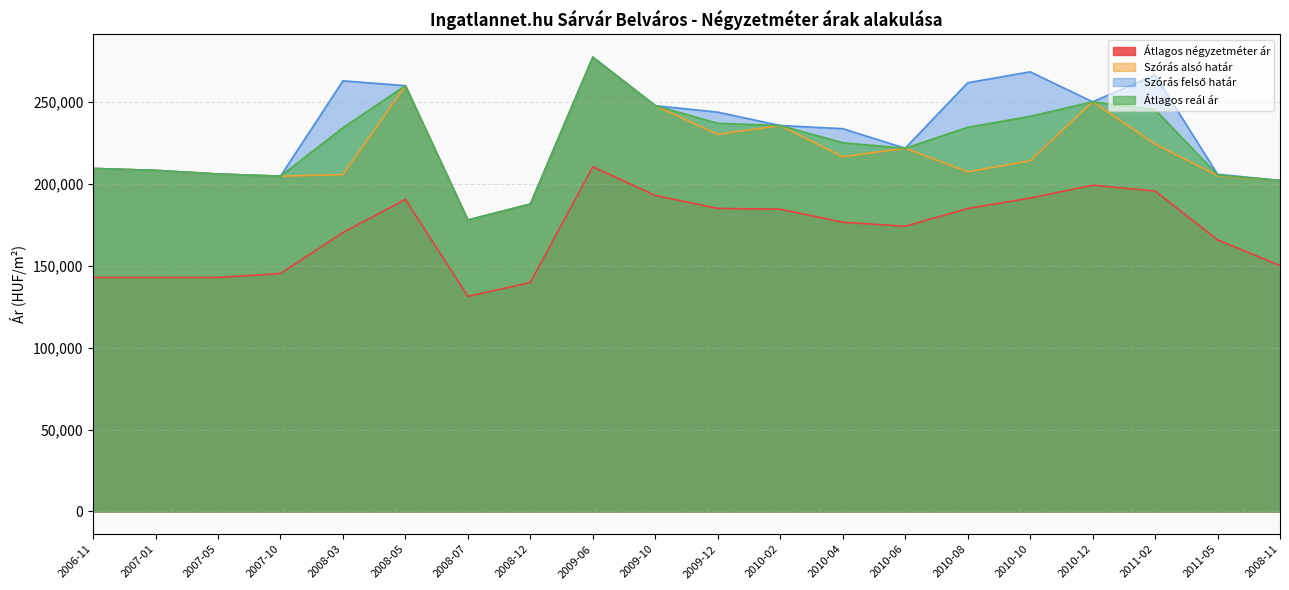

How many interior local valleys does the Átlagos négyzetméter ár series have?

2